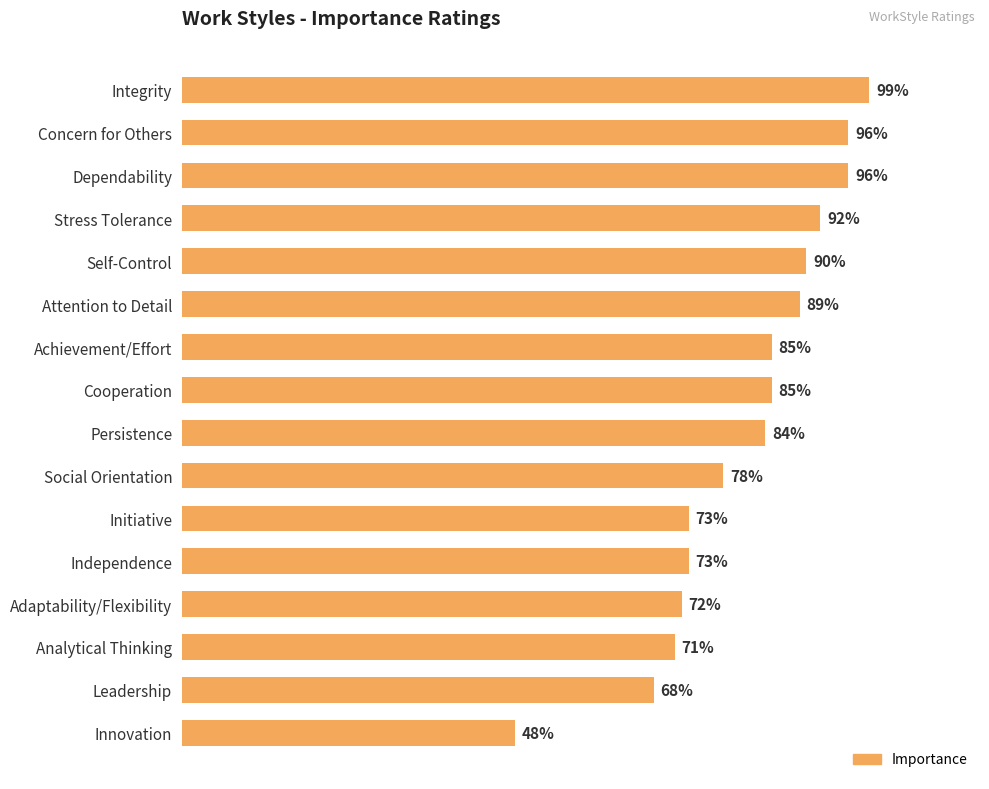

Which label corresponds to the smallest value in the chart?

Innovation